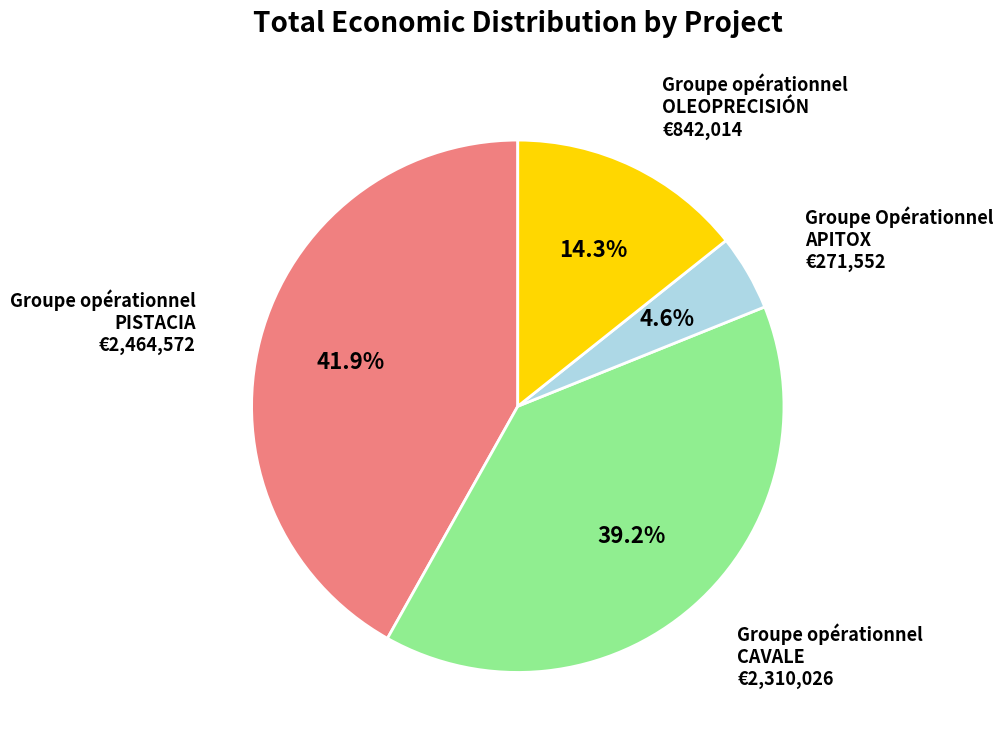

Is there a majority slice in this chart?

No